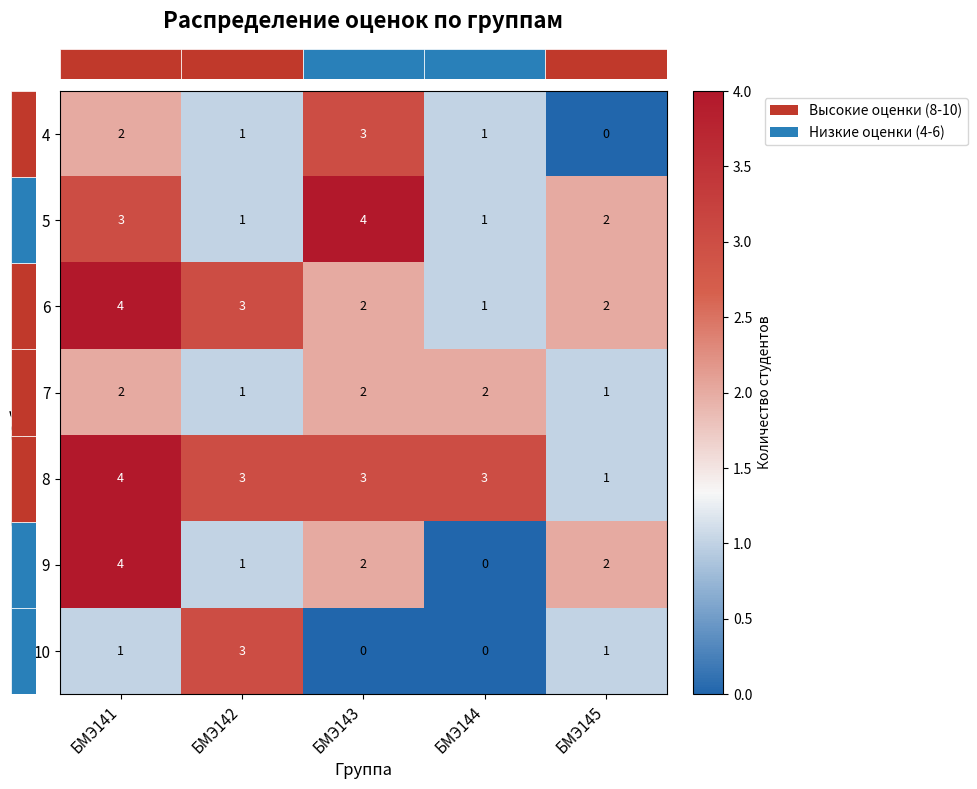

Count the 5 values in the range 1 to 3.

4